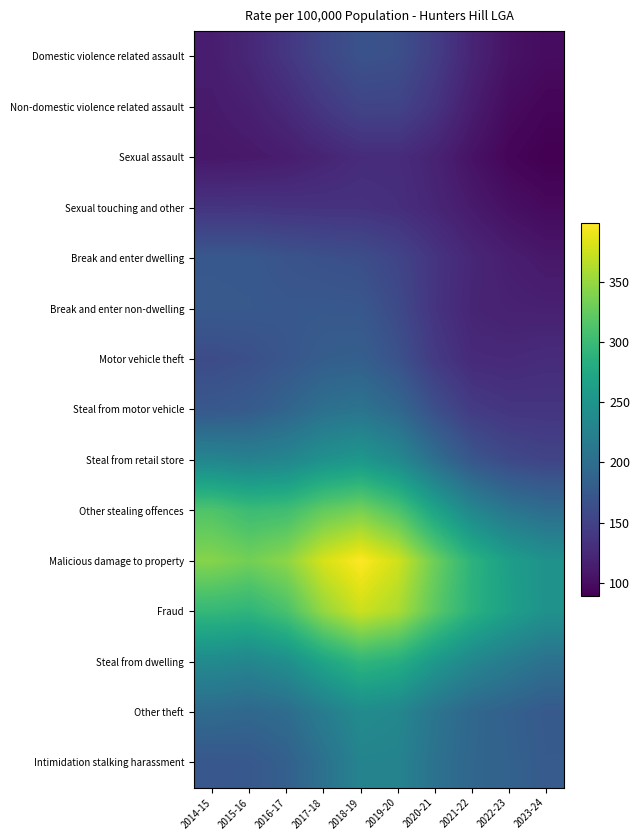

Which category has the highest value across all series?

2018-19